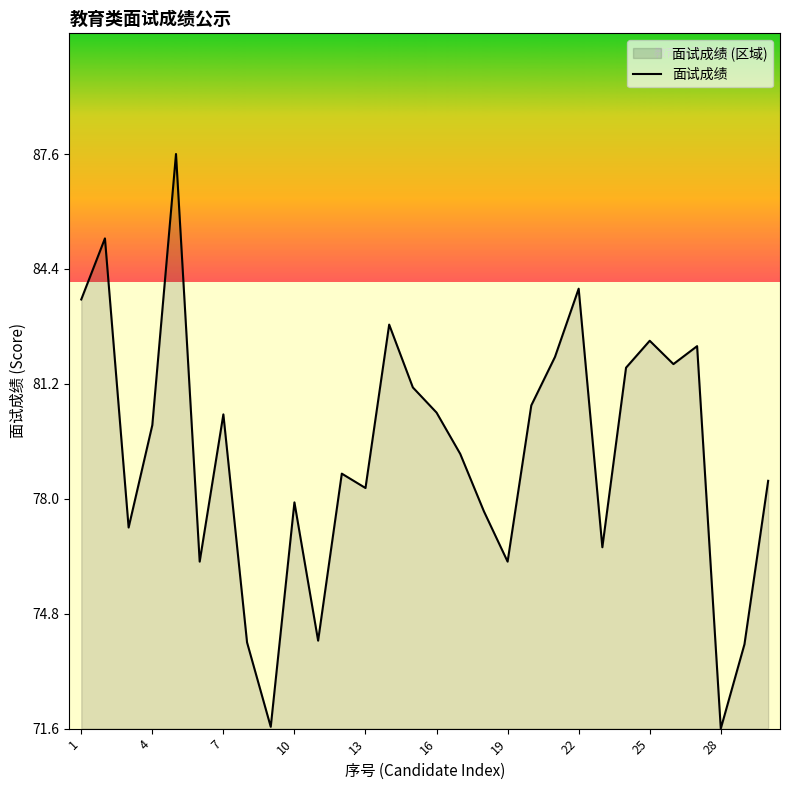

How many lines are shown in the chart?

1